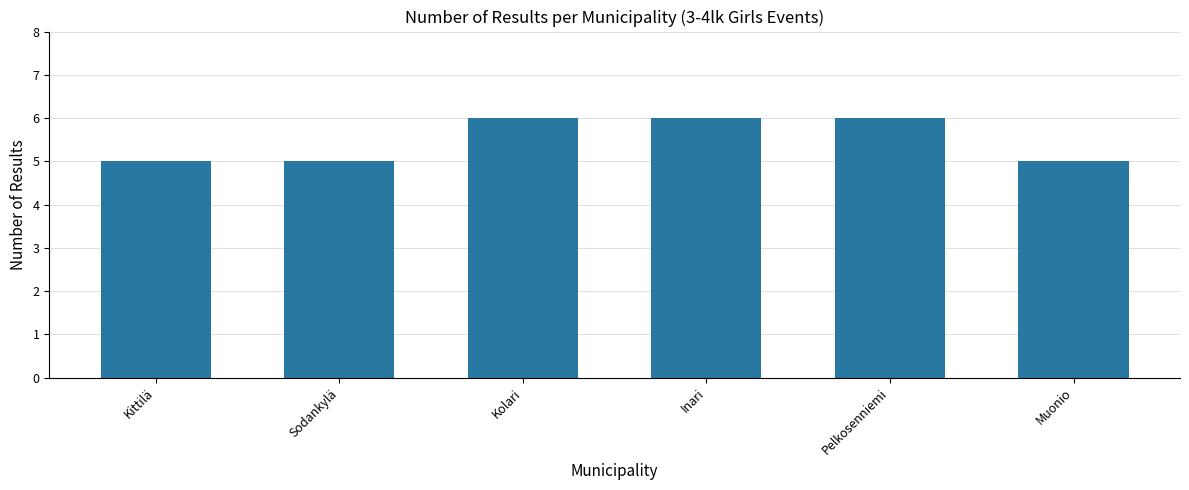

What is the maximum value shown in the chart?

6